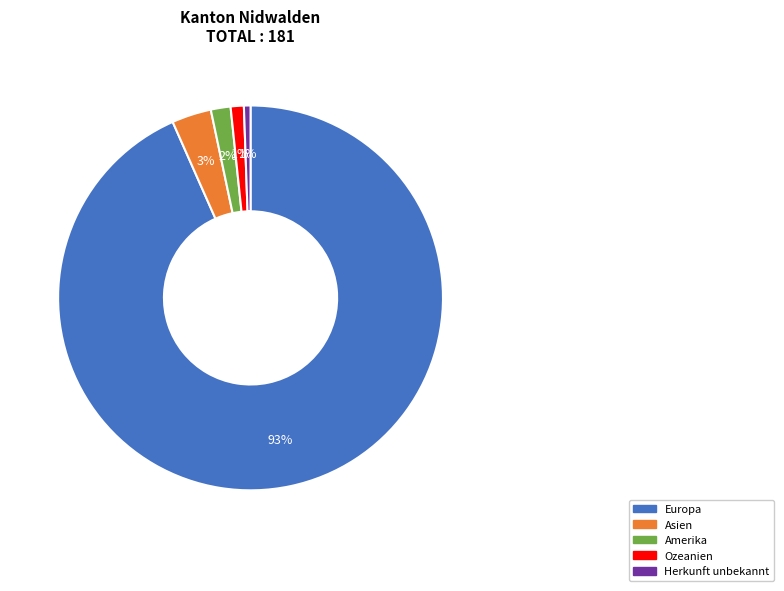

Is there any slice that represents more than half of the pie?

Yes